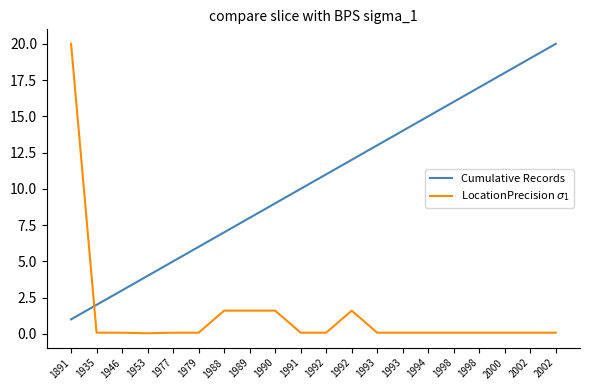

Between 1992 and 2002, which series saw the biggest shift?

Cumulative Records